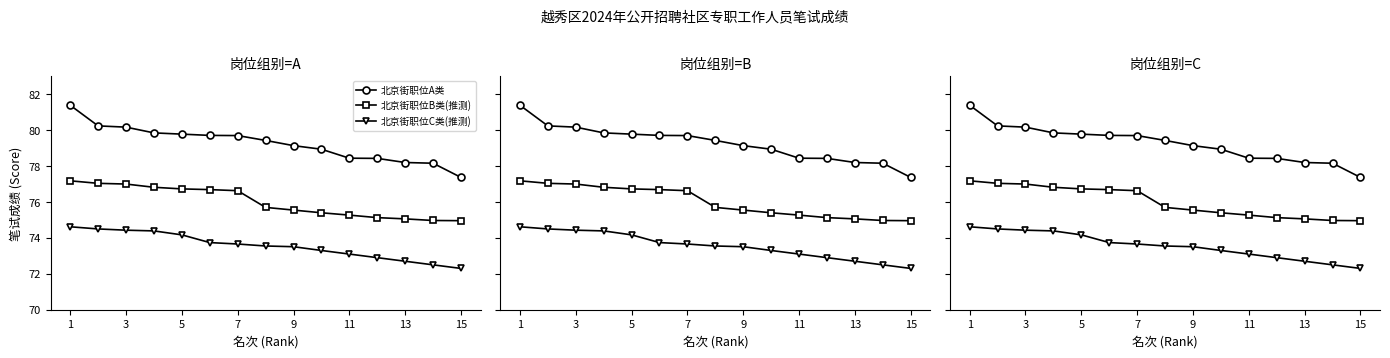

Reading left to right, what are all the values shown in this chart?

北京街职位A类: 81.4	80.2	80.2	79.8	79.8	79.7	79.7	79.4	79.1	78.9	78.4	78.4	78.2	78.2	77.4
北京街职位B类(推测): 77.2	77.0	77.0	76.8	76.7	76.7	76.6	75.7	75.5	75.4	75.3	75.1	75.1	75.0	75.0
北京街职位C类(推测): 74.6	74.5	74.4	74.4	74.2	73.7	73.7	73.5	73.5	73.3	73.1	72.9	72.7	72.5	72.3